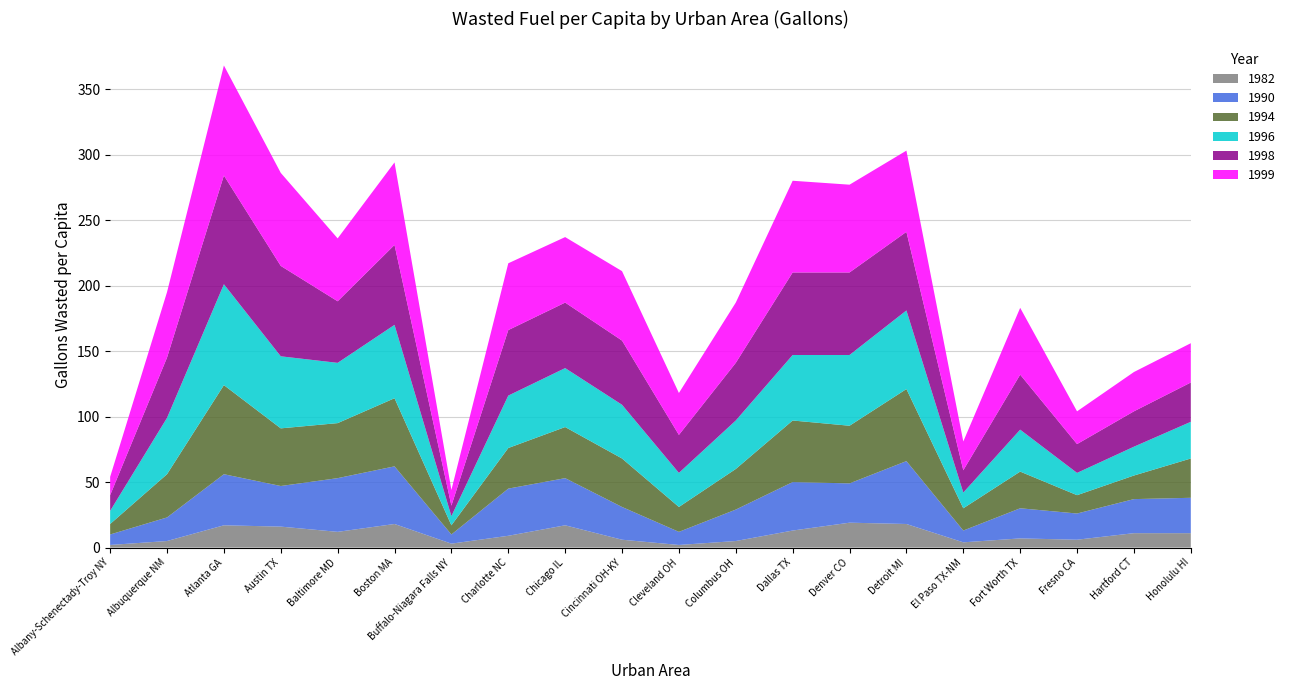

Reading right to left, list all the values displayed in this chart.

1982: 11	11	6	7	4	18	19	13	5	2	6	17	9	3	18	12	16	17	5	2
1990: 27	26	20	23	9	48	30	37	24	10	25	36	36	7	44	41	31	39	18	8
1994: 30	18	14	28	17	55	44	47	31	19	37	39	31	7	52	42	44	68	33	8
1996: 28	22	17	32	12	60	54	50	37	26	41	45	40	7	56	46	55	77	43	10
1998: 30	27	22	42	17	60	63	63	44	29	49	50	50	8	61	47	69	83	46	12
1999: 30	30	25	51	22	62	67	70	46	32	53	50	51	12	63	48	71	84	50	14